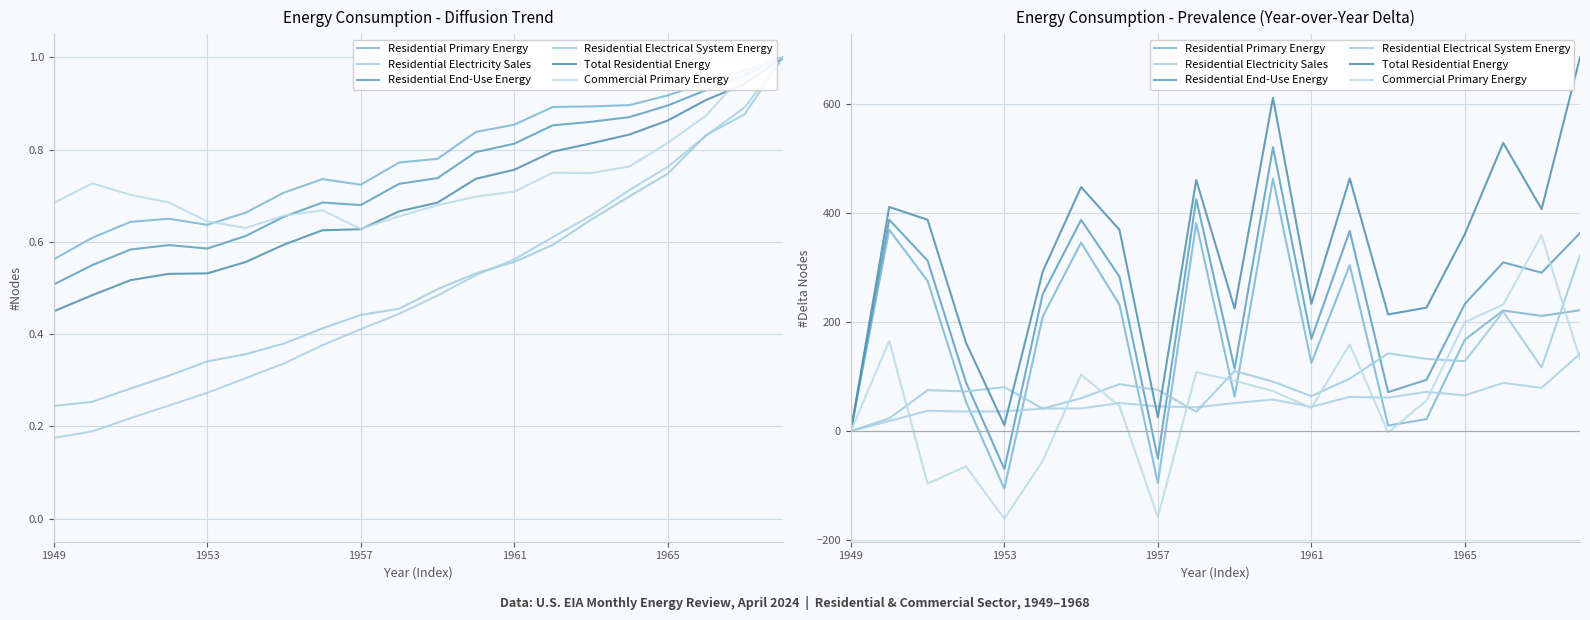

Which series has the largest total across all categories?

Total Residential Energy